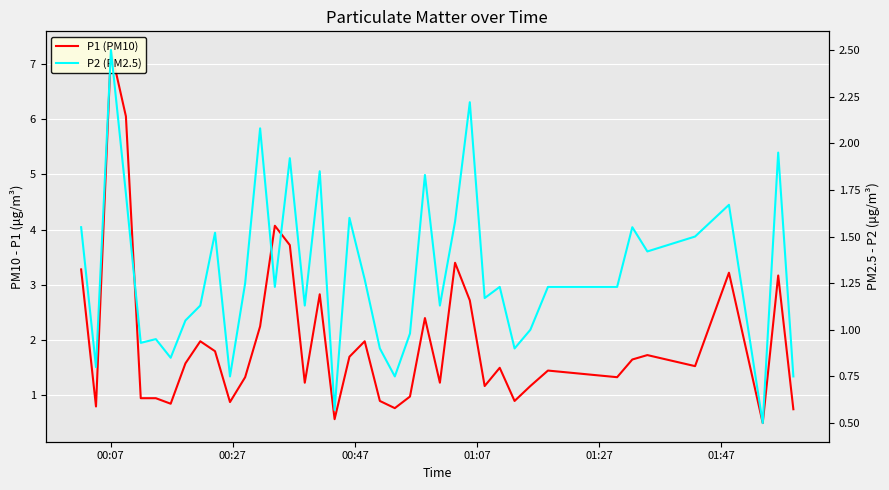

Which series has the largest range (max minus min)?

P1 (PM10)